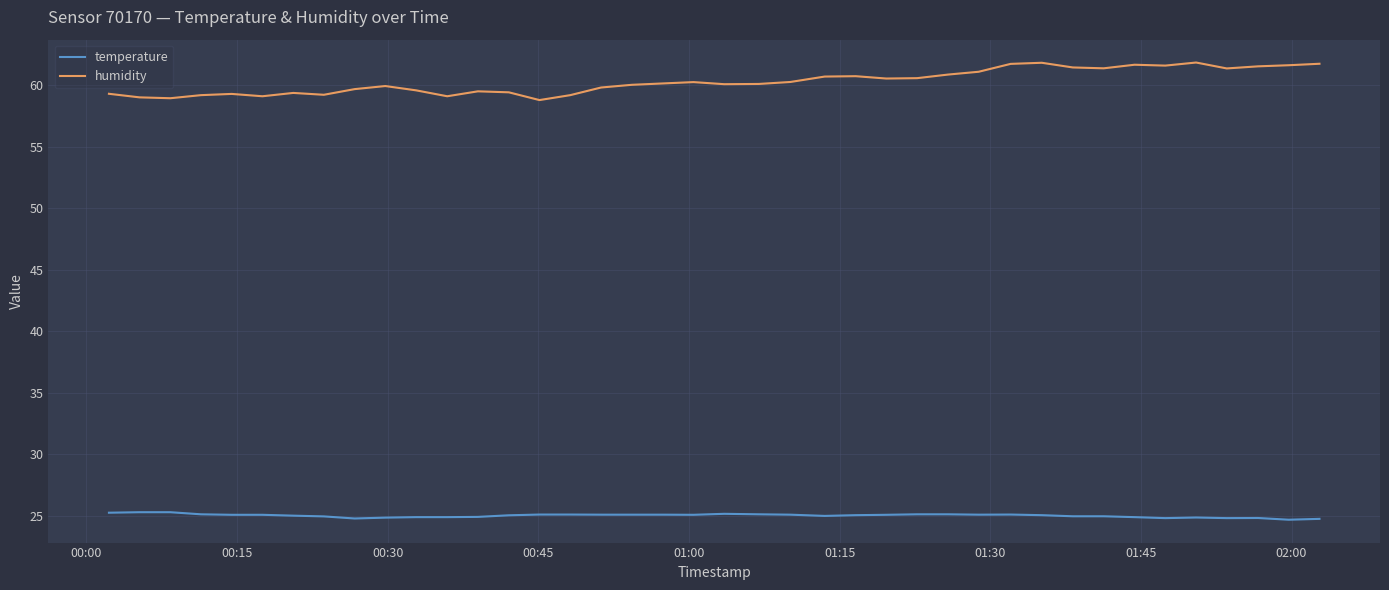

What is the greatest value displayed?

61.8